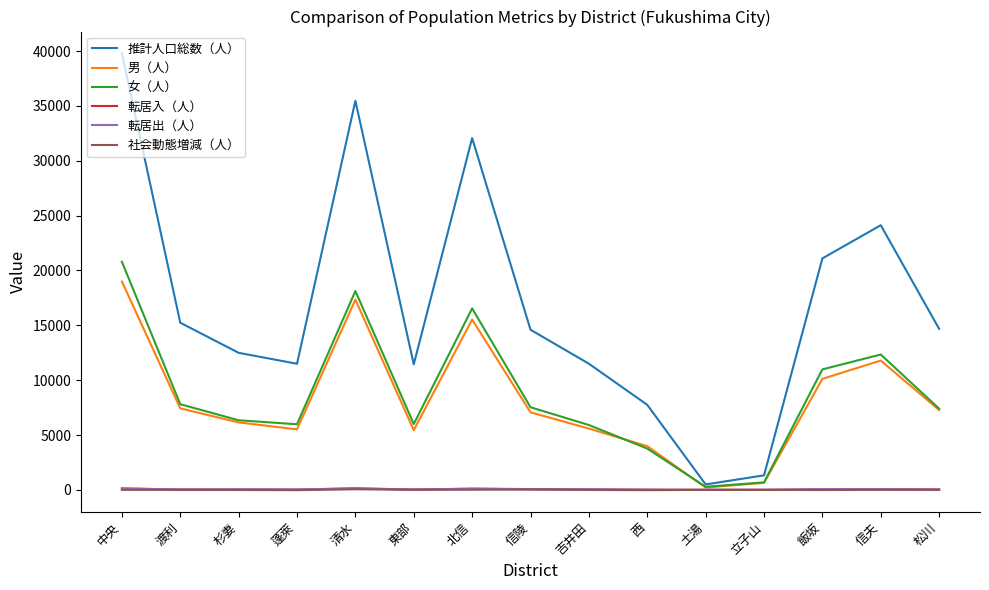

How many interior local peaks does the 男（人） series have?

3